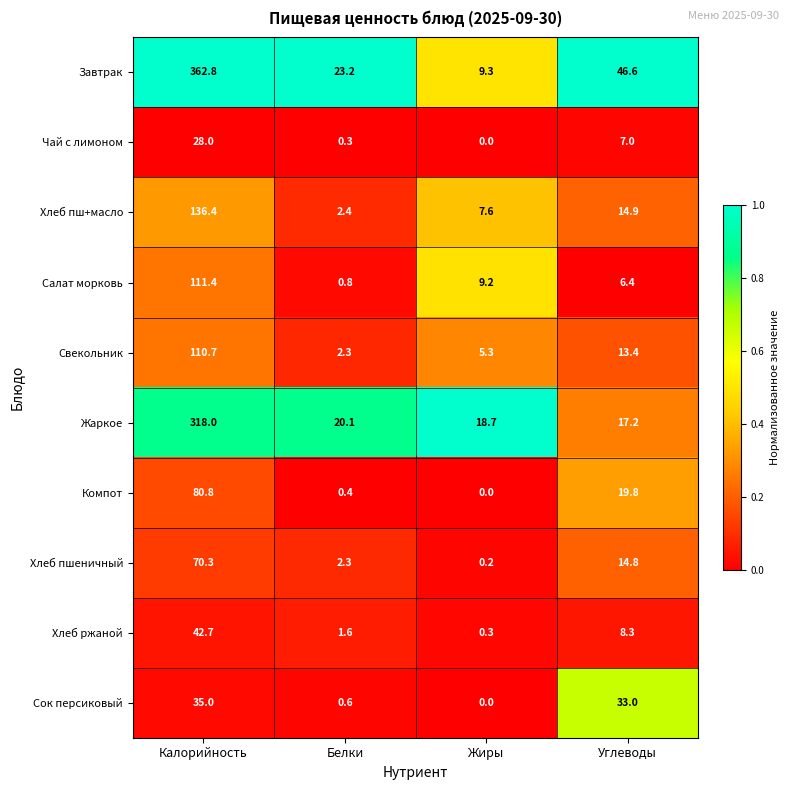

Which category has the lowest value across all series?

Жиры